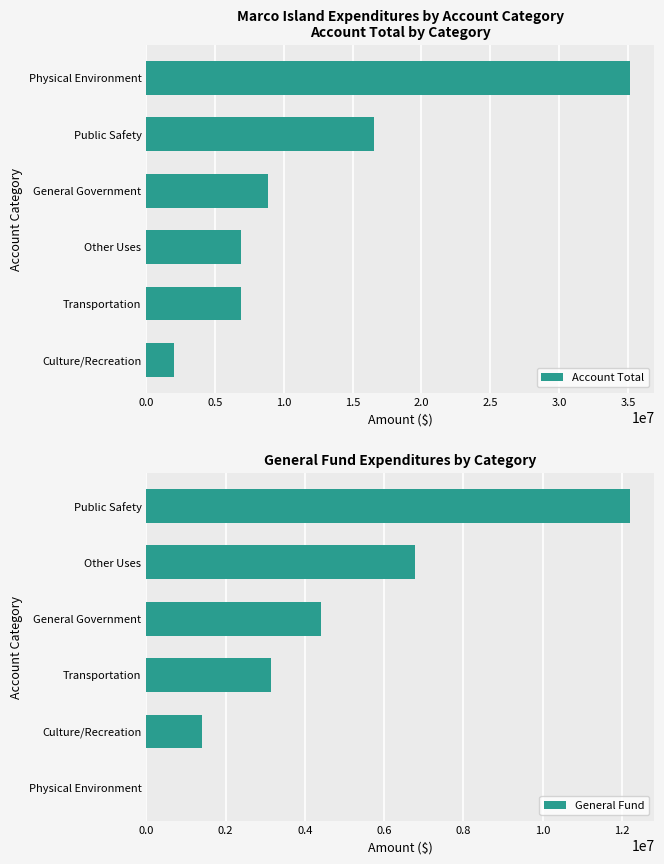

Reading left to right, list all the values displayed in this chart.

Account Total: 2042788	6857062	6884701	8847537	16567629	35172377
General Fund: 0	1396368	3132882	4418543	6786466	12206095